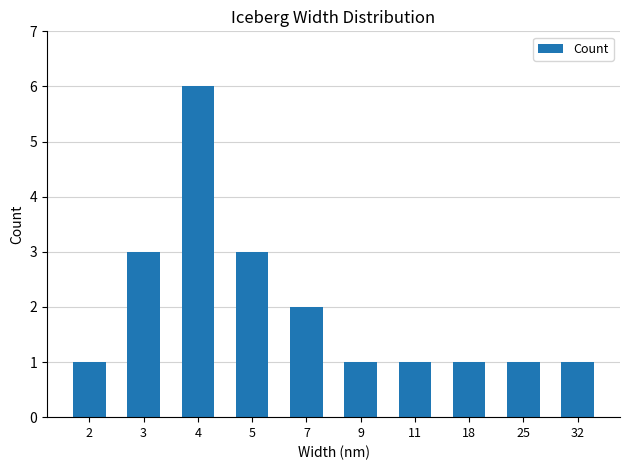

What is the ratio of the value at 18 to the value at 5?

0.3